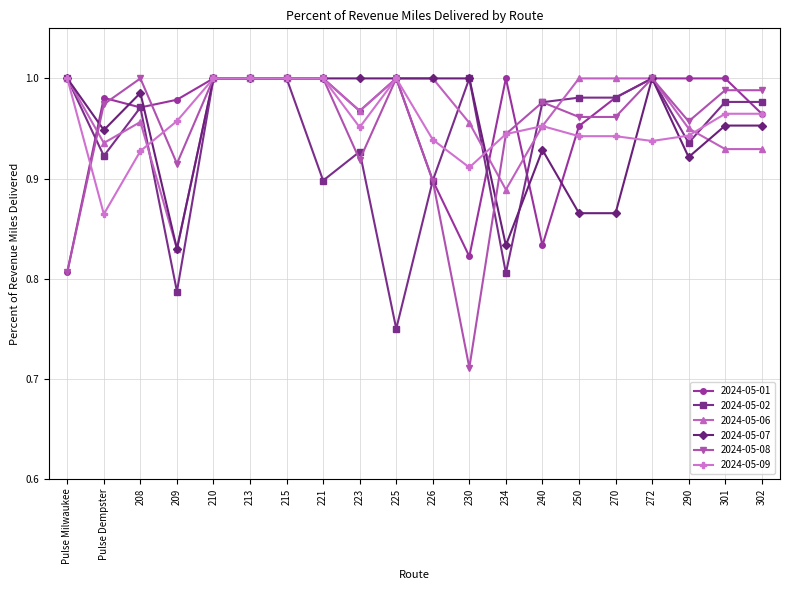

Which series has the largest range (max minus min)?

2024-05-08